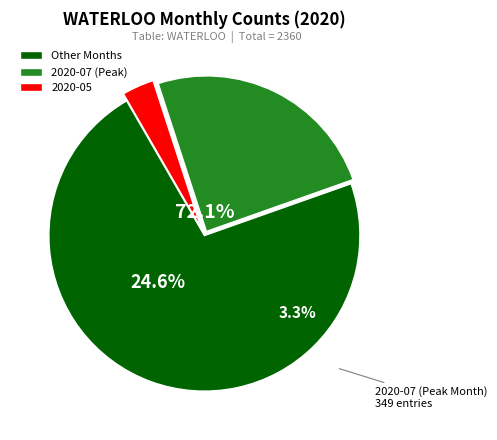

What is the change in value from 2020-05 to 2020-07?

+302